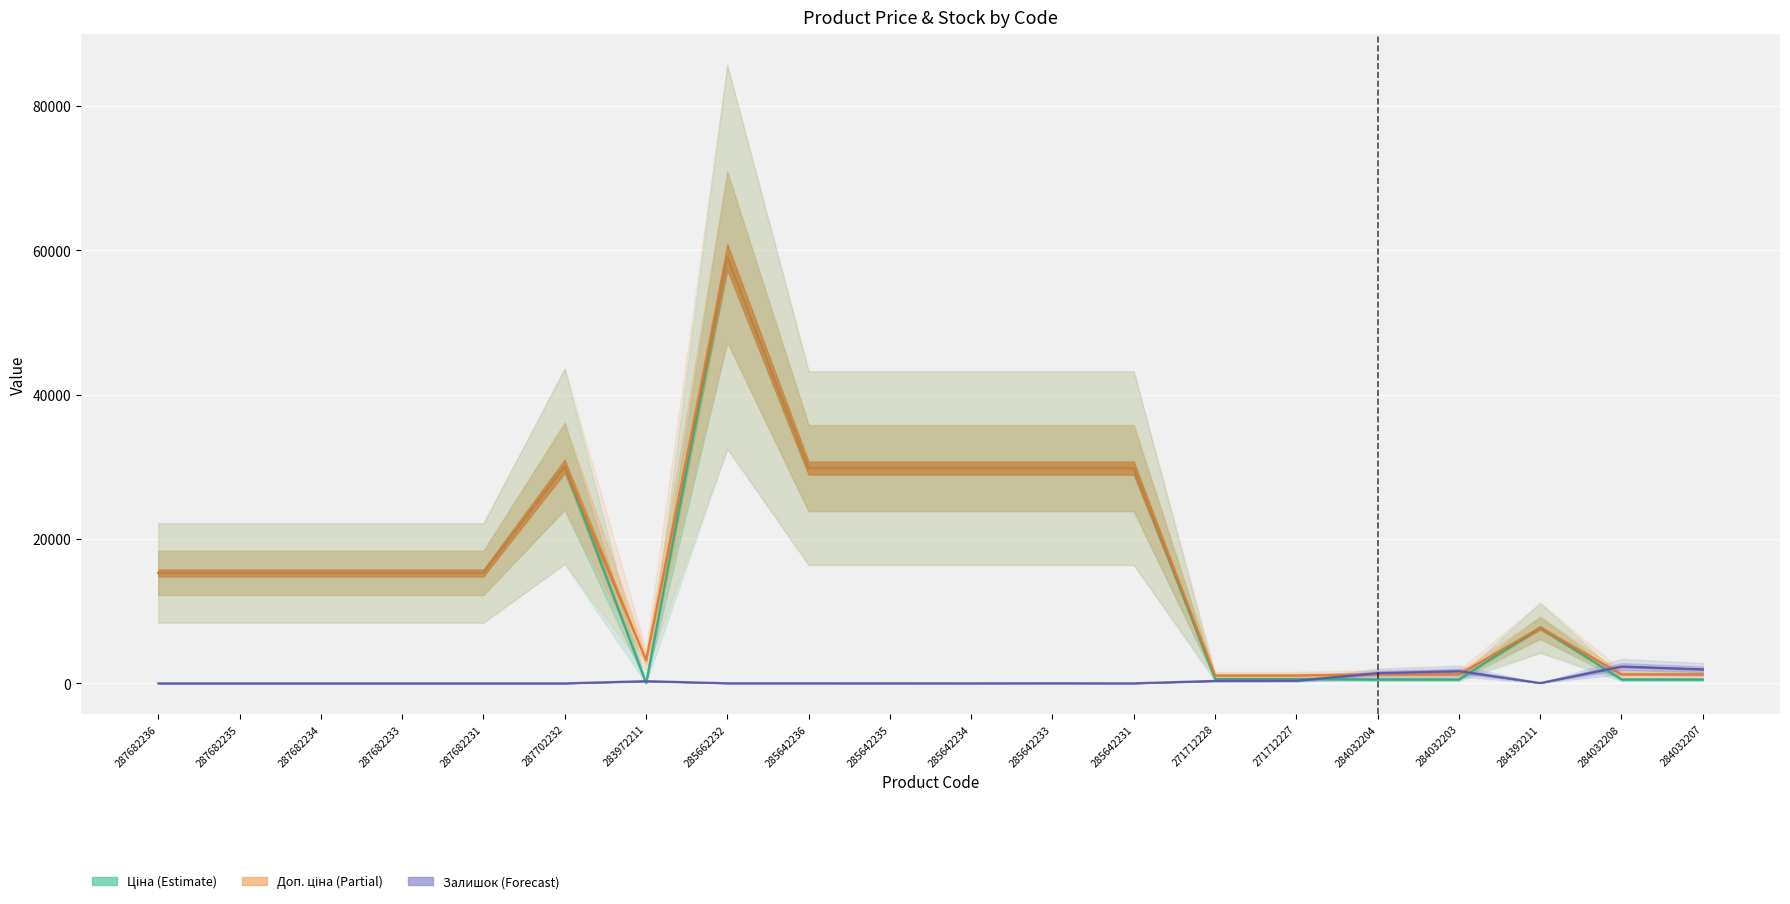

True or false: Залишок has more than 0 points higher than both neighbors.

True